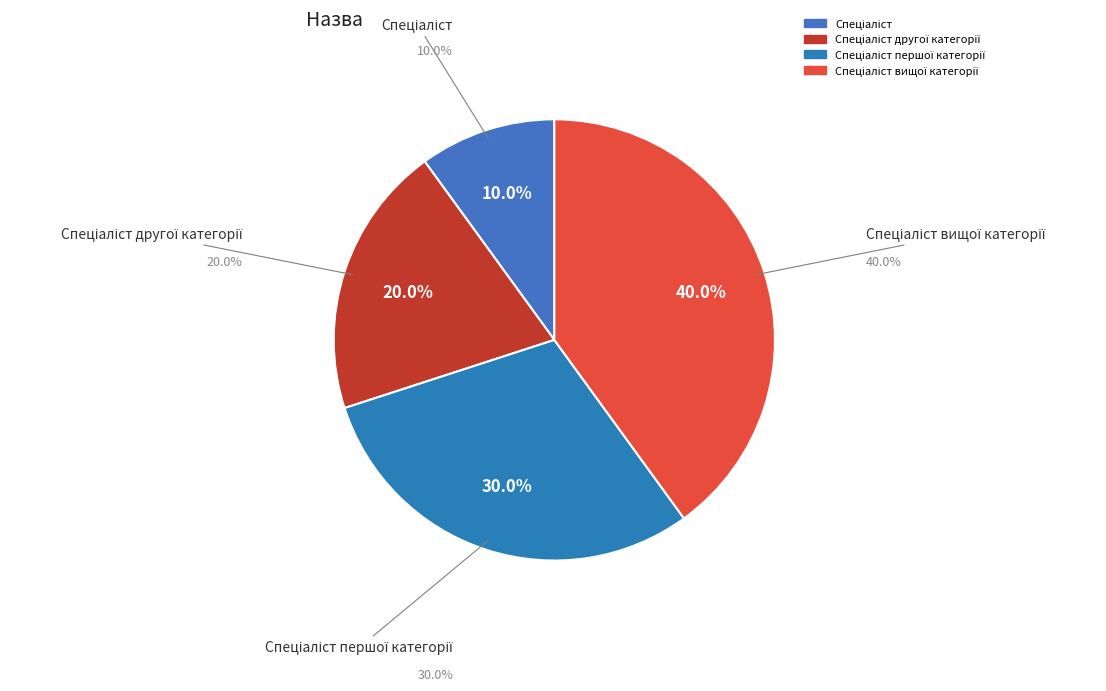

To the nearest percent, what portion does Спеціаліст вищої категорії represent?

40%